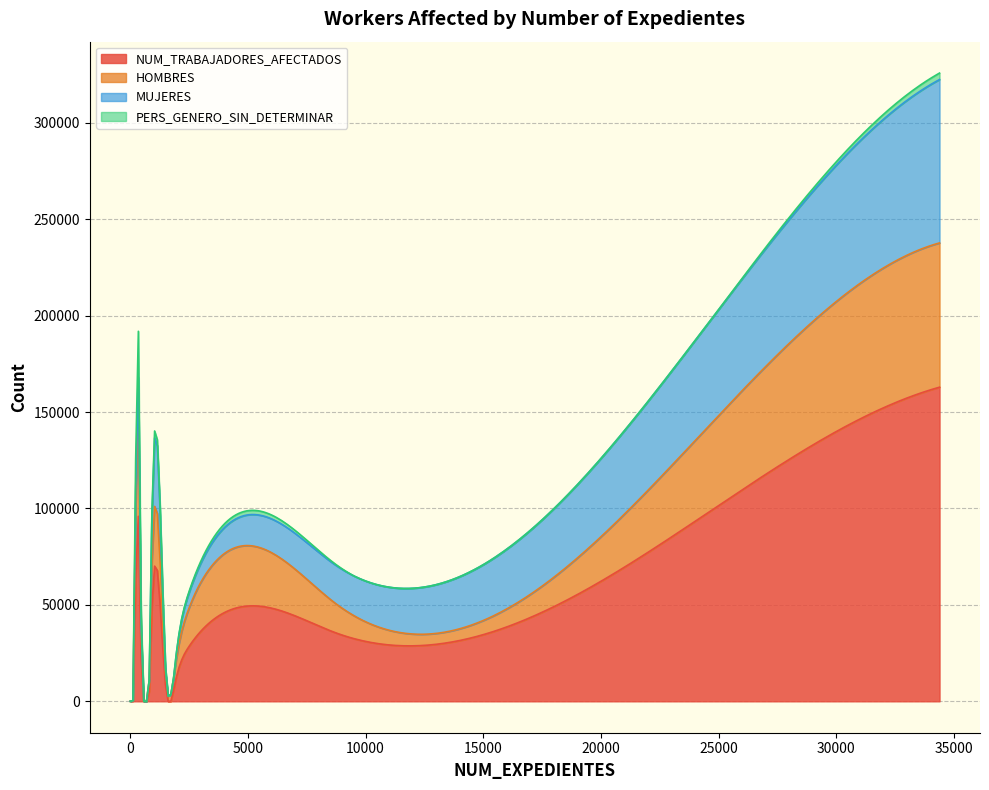

Reading right to left, what are all the values shown in this chart?

NUM_TRABAJADORES_AFECTADOS: 35661	15551	2524	469	127870	28071	6376	638	162865	41383	9576	320	47354	89713	1436	64	13
HOMBRES: 15316	10541	2188	413	61449	19623	5170	546	74801	28337	8057	239	22927	53713	1192	50	12
MUJERES: 19881	4063	336	56	65279	7855	1201	90	84706	11606	1434	81	21650	13327	244	14	1
PERS_GENERO_SIN_DETERMINAR: 464	947	0	0	1142	593	5	2	3358	1440	85	0	2777	22673	0	0	0